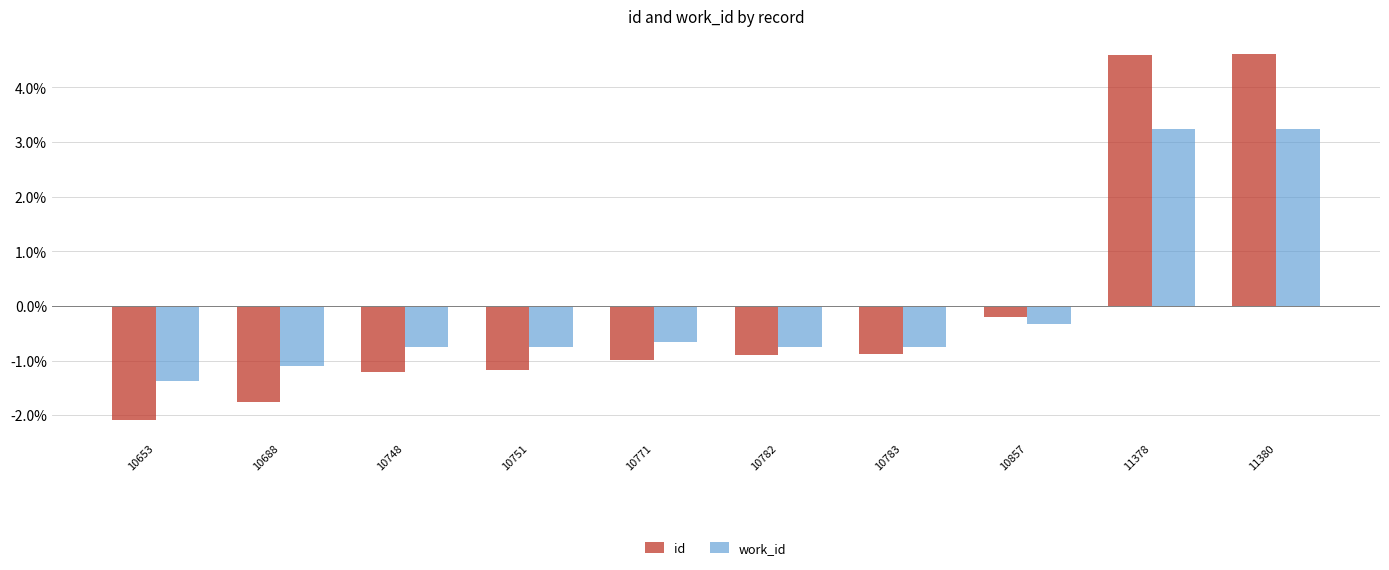

Between 10688 and 11380, which series saw the biggest shift?

id